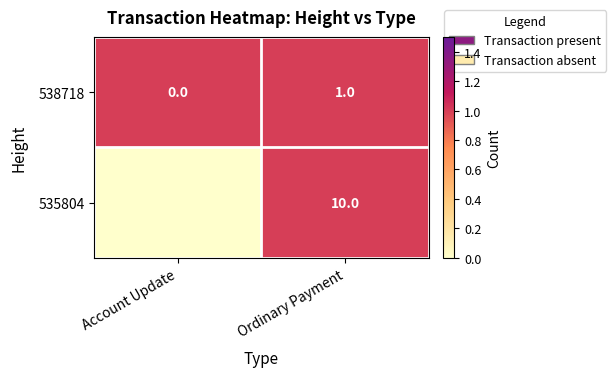

True or false: 535804 has a value of 7 at Ordinary Payment.

False